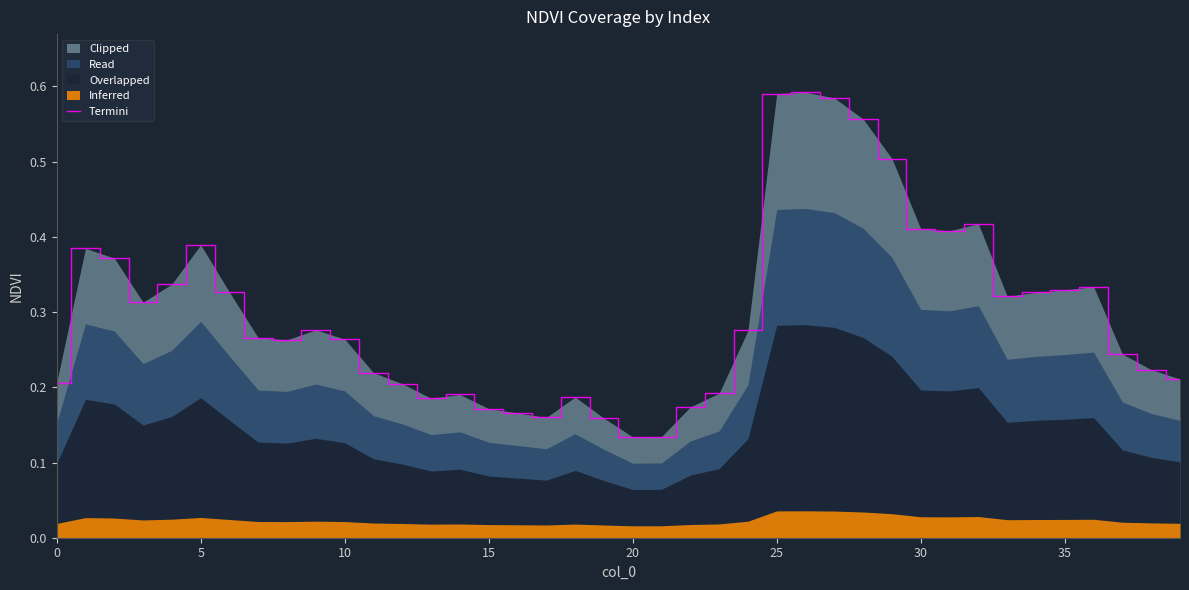

The chart shows a value of 0.4 at 30. True or false?

True